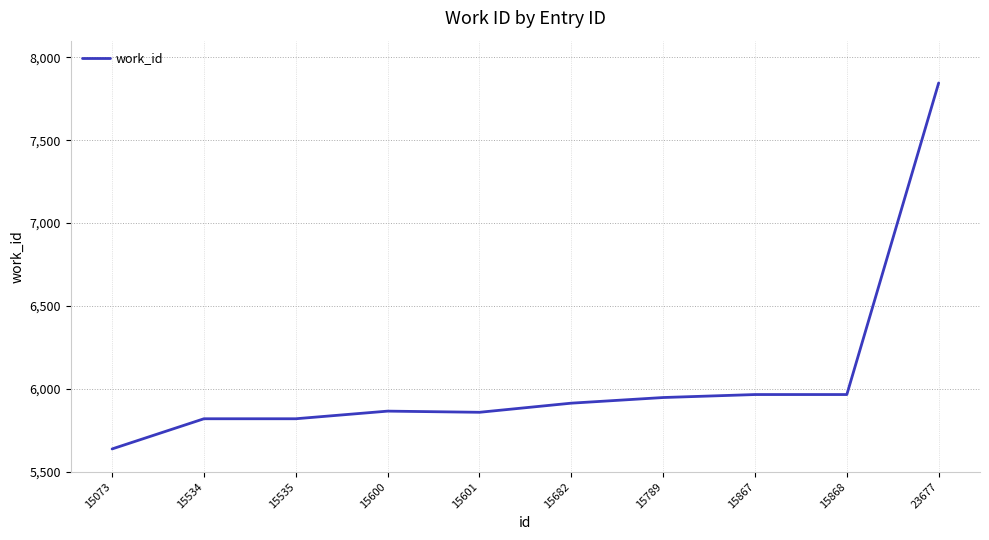

What is the greatest value displayed?

7845